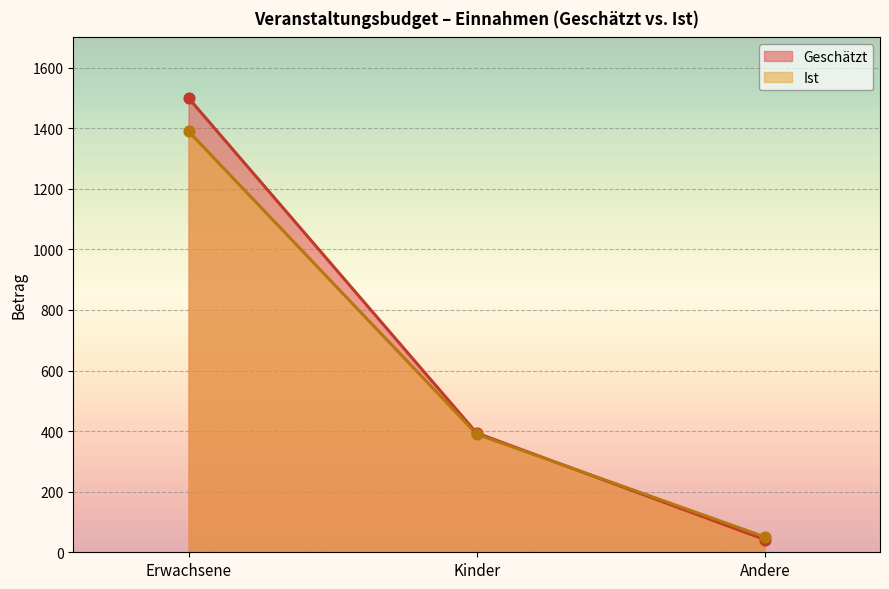

Which series reaches the minimum Y coordinate?

Geschätzt